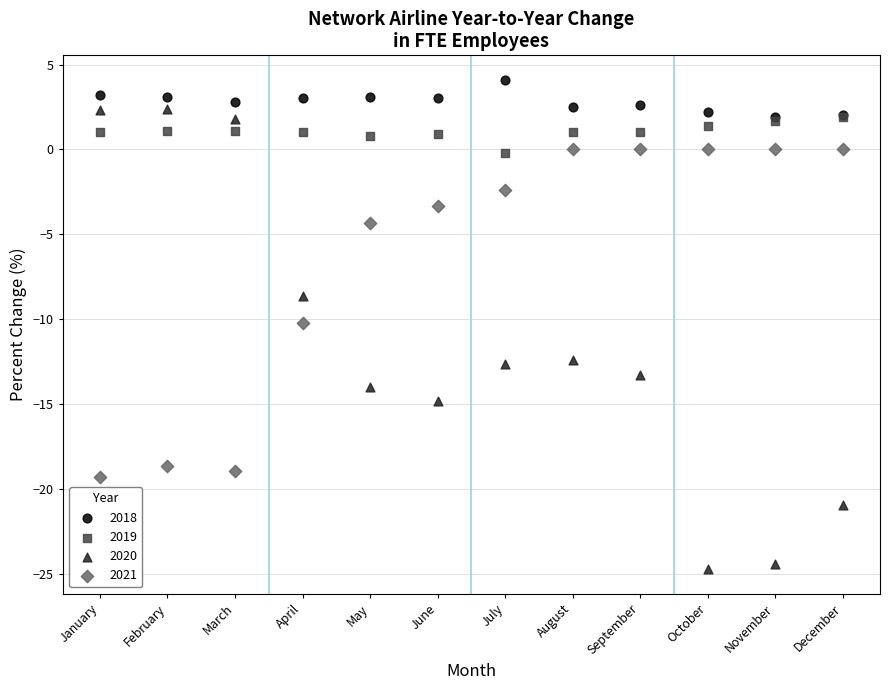

Which series contains the highest Y value?

2018